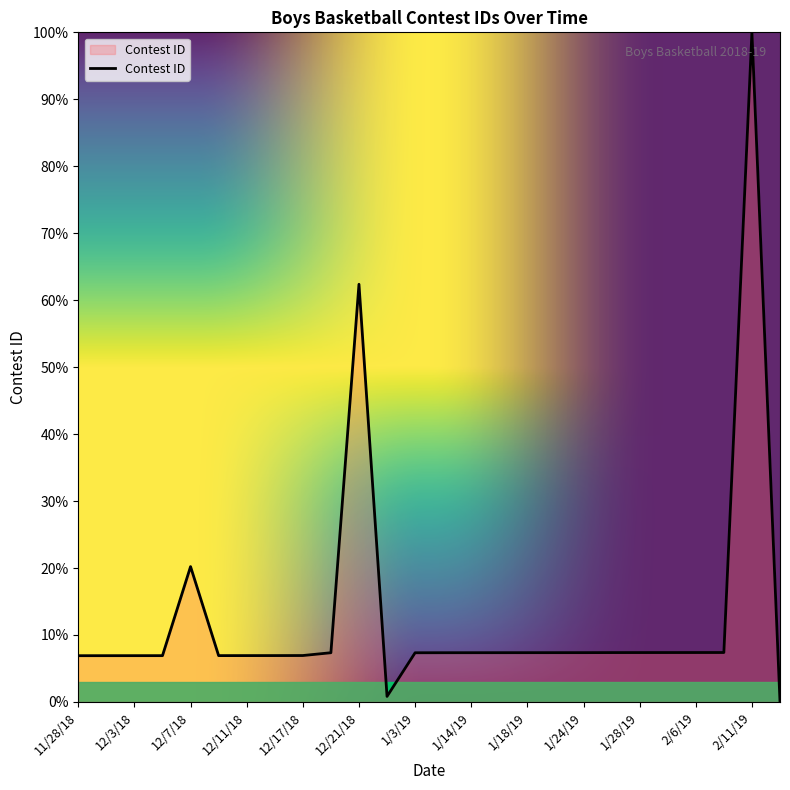

What is the greatest value displayed?

100.0